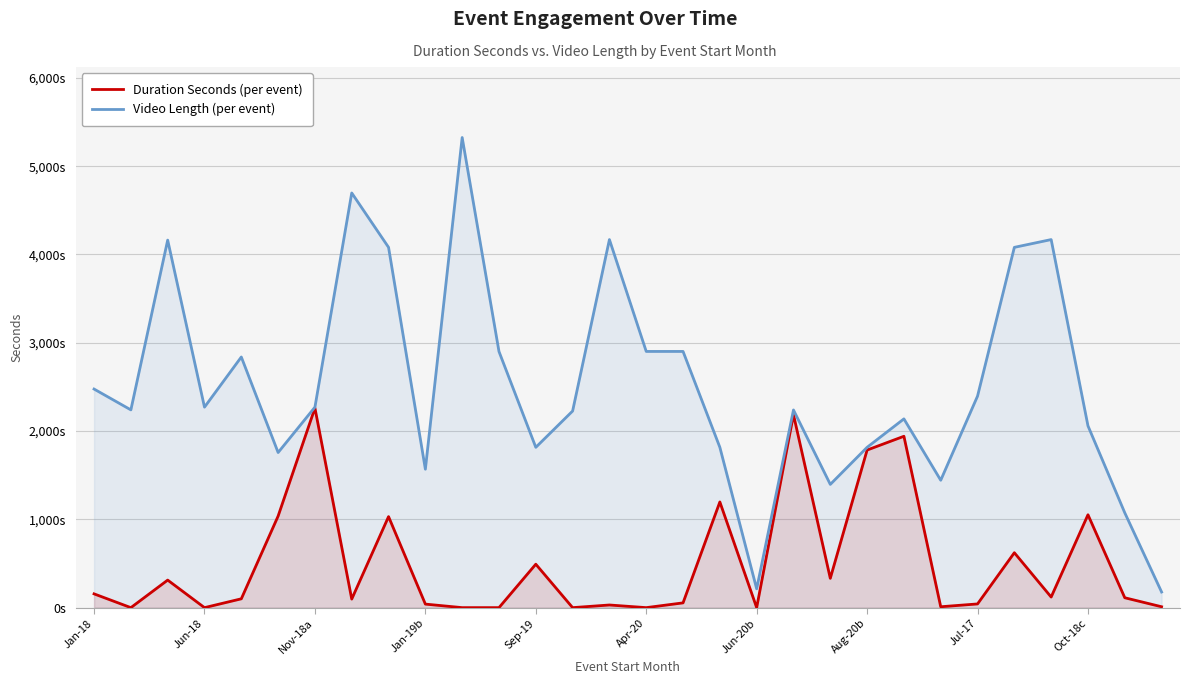

What is the sum of all Video Length (per event) values?

75622